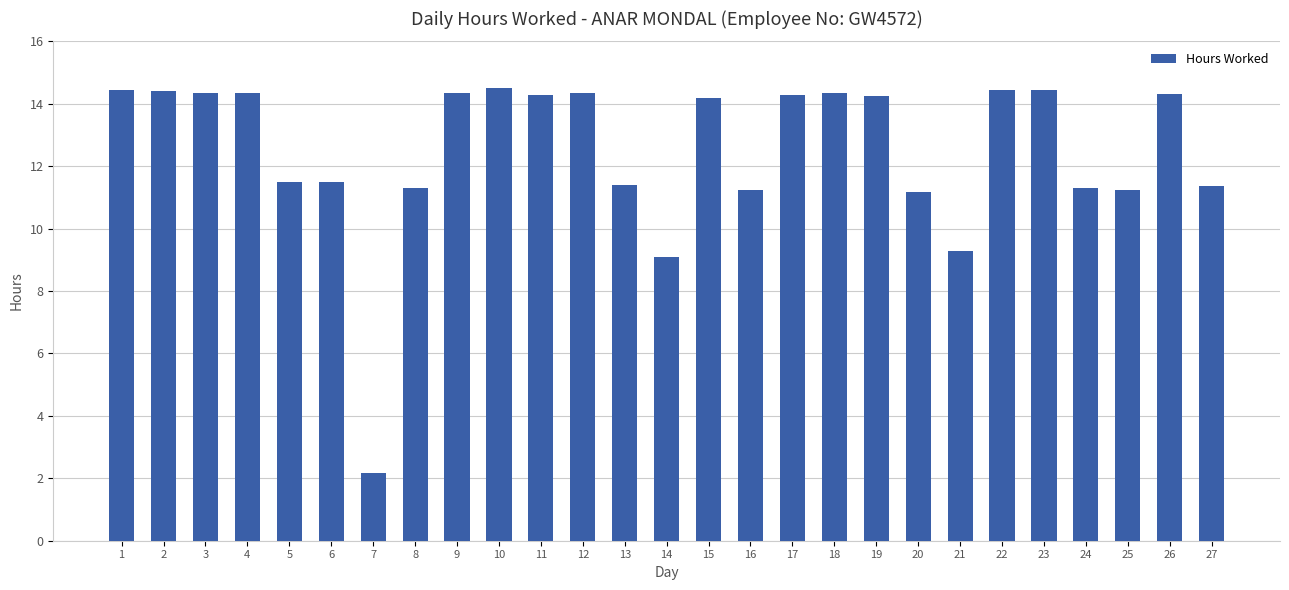

How many bars are there in total?

27